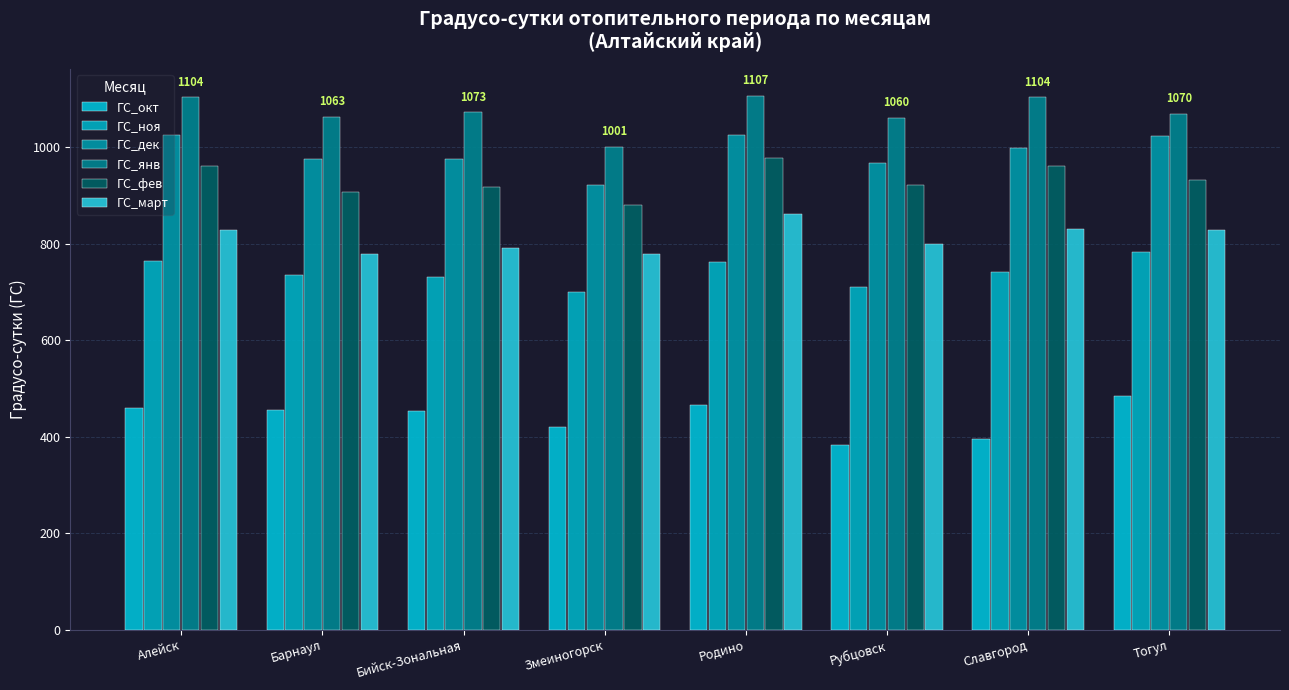

Which series has the largest total across all categories?

ГС_янв